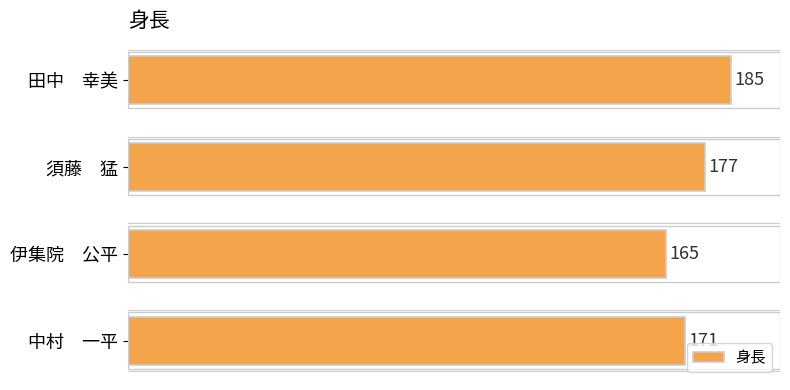

What is the difference between the second highest and minimum values?

12